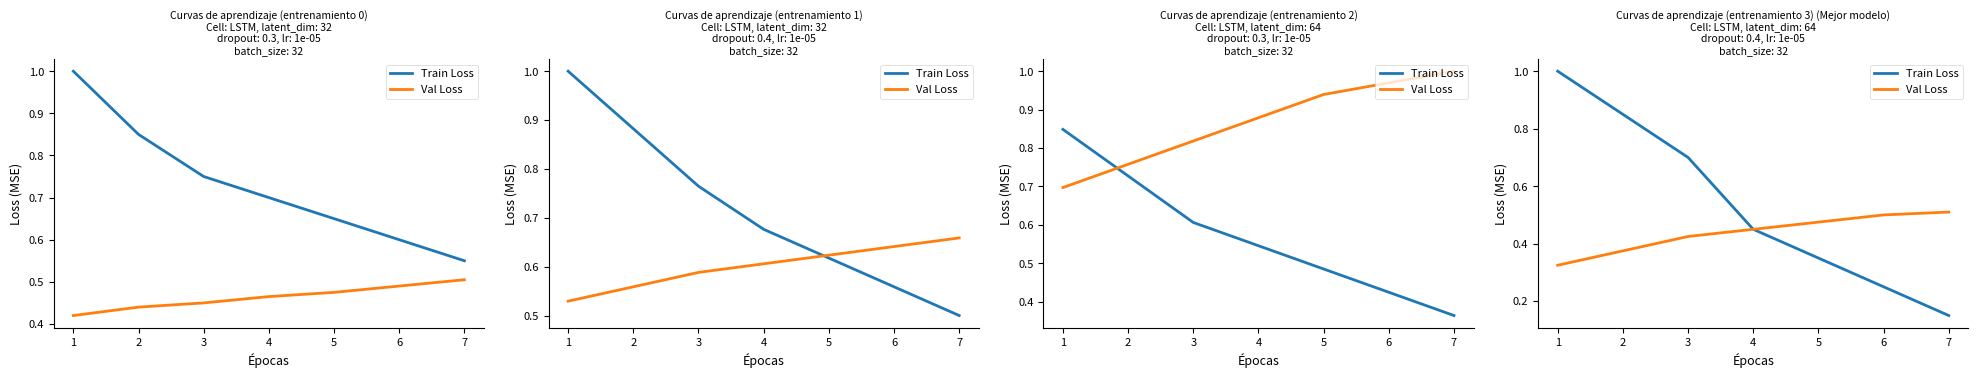

What is the sum of all Train Loss values?

3.8